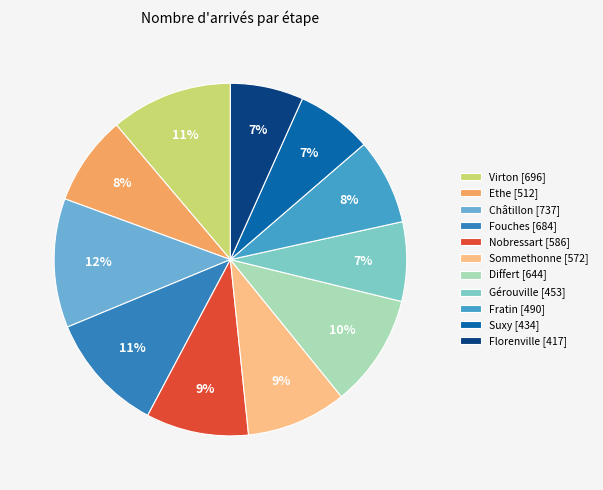

What is the largest slice in the pie chart?

Châtillon [737]